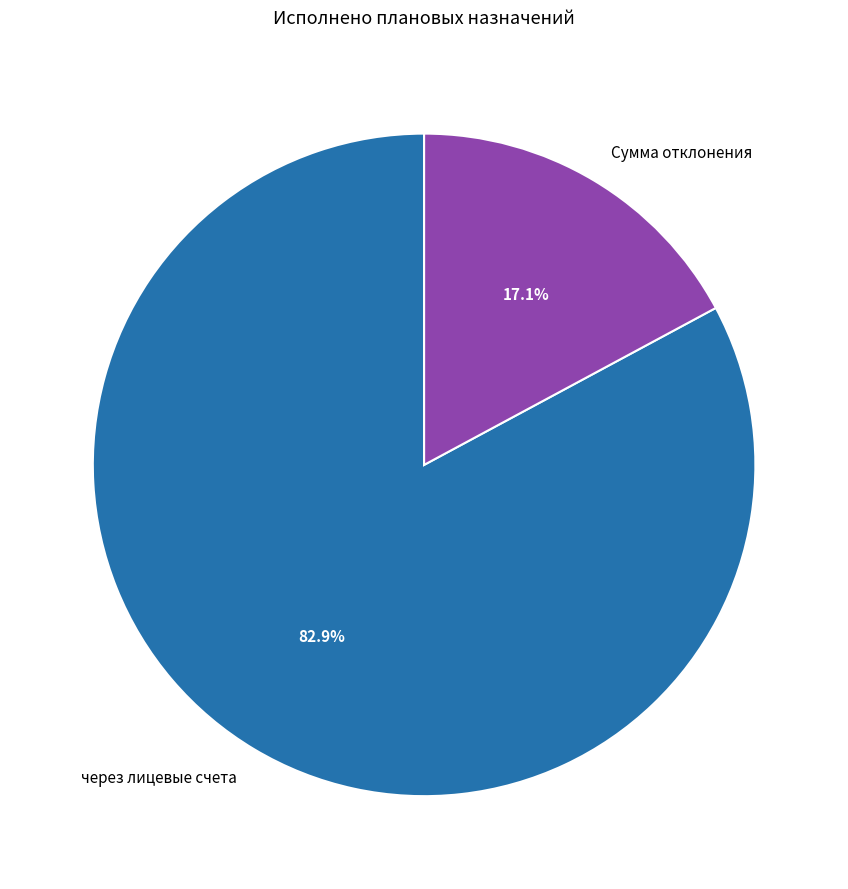

Which category has the biggest portion of the pie?

через лицевые счета